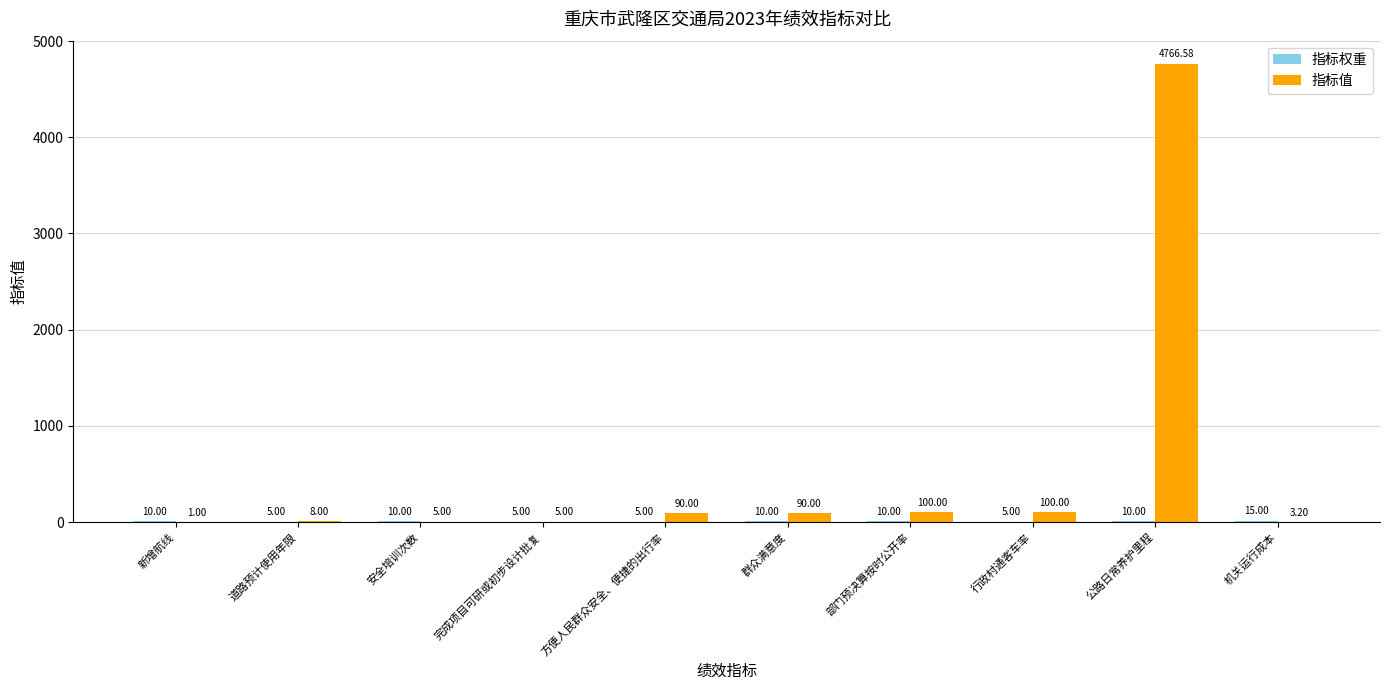

Which category has the highest value across all series?

公路日常养护里程